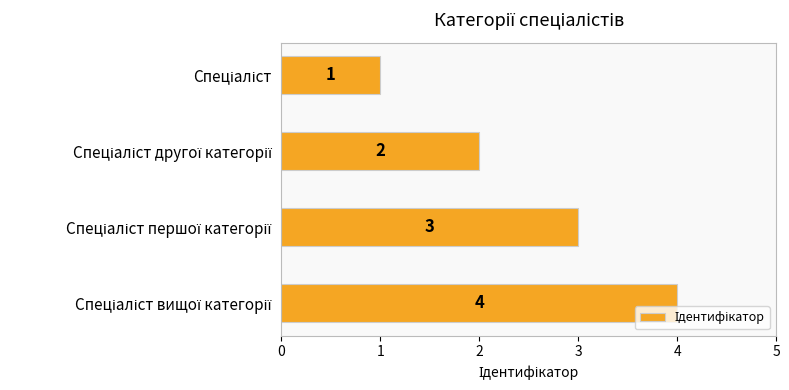

What is the maximum value shown in the chart?

4